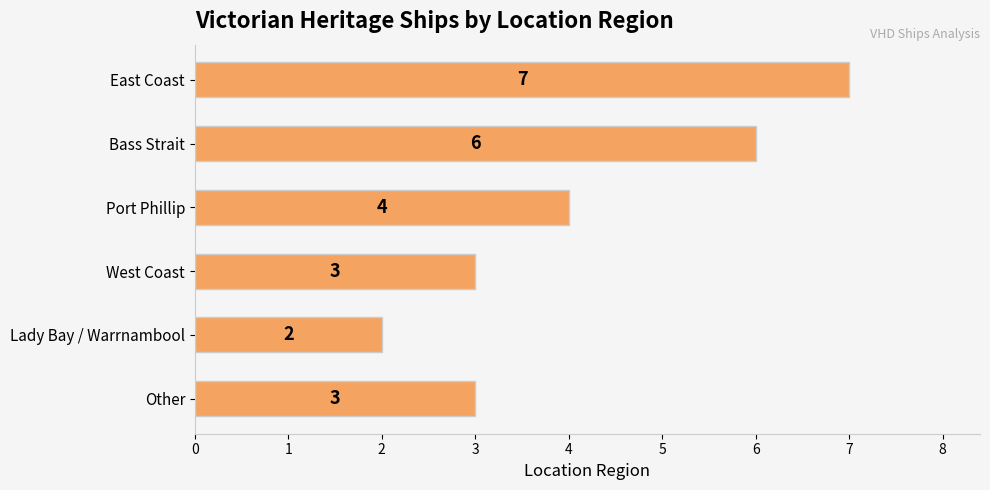

Are the bars horizontal?

Yes